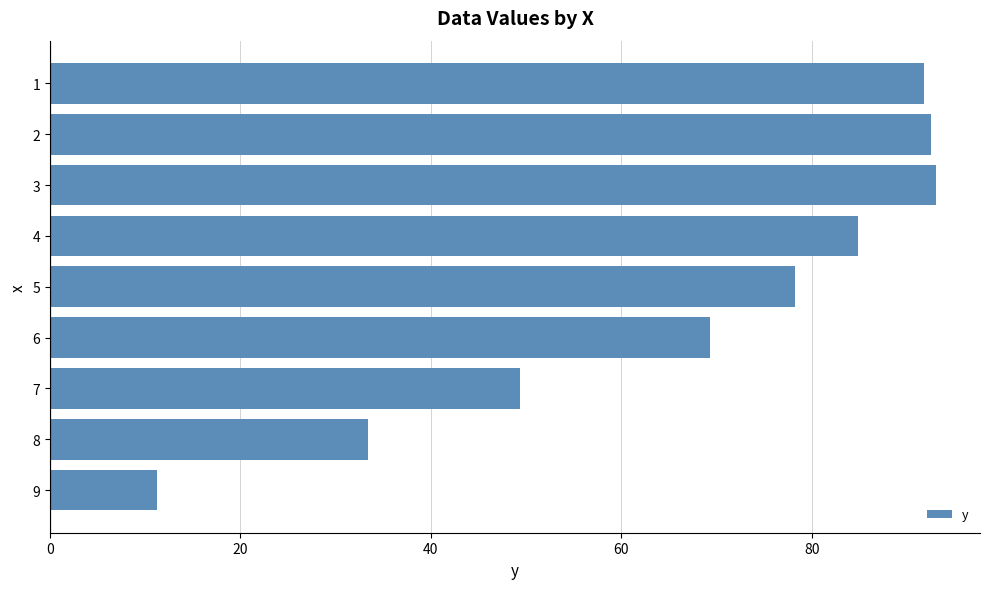

Count the number of values greater than 78.

5